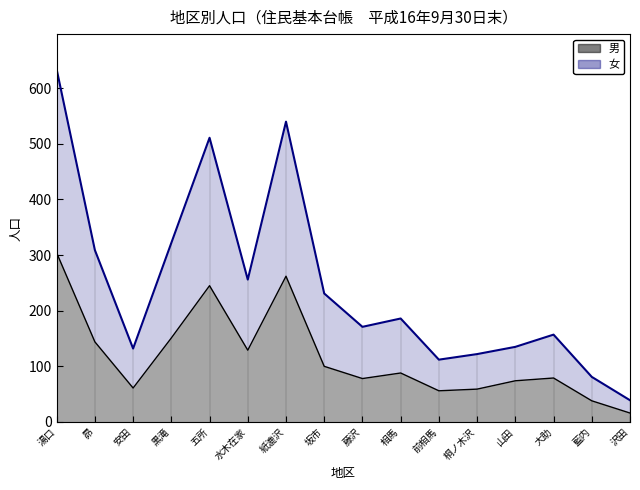

What is the maximum value shown in the chart?

634